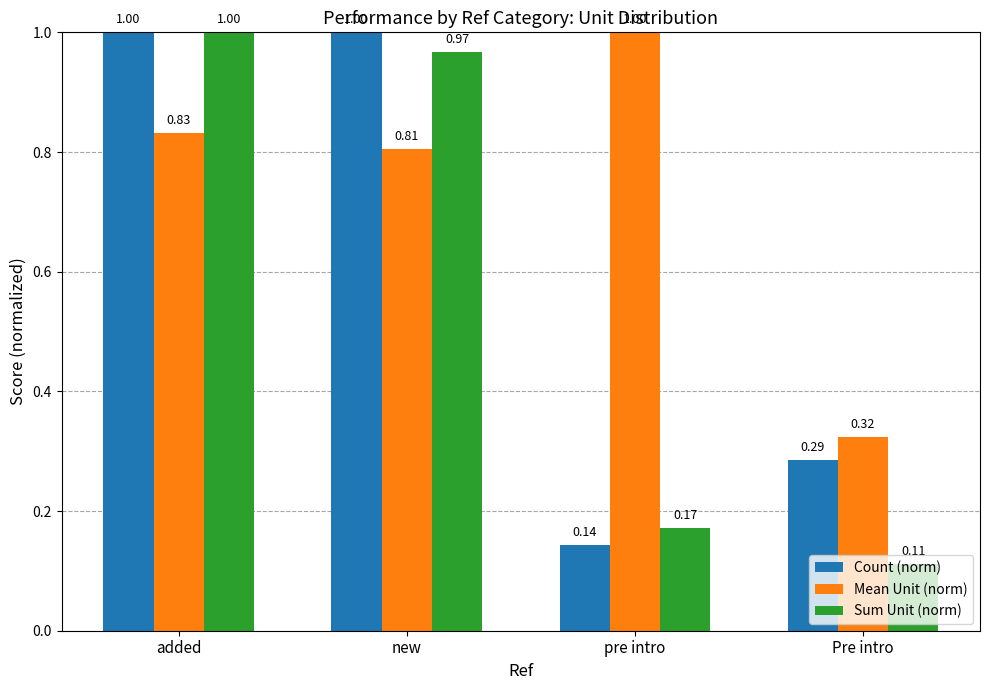

What is the difference between the Count (norm) values at added and pre intro?

0.9